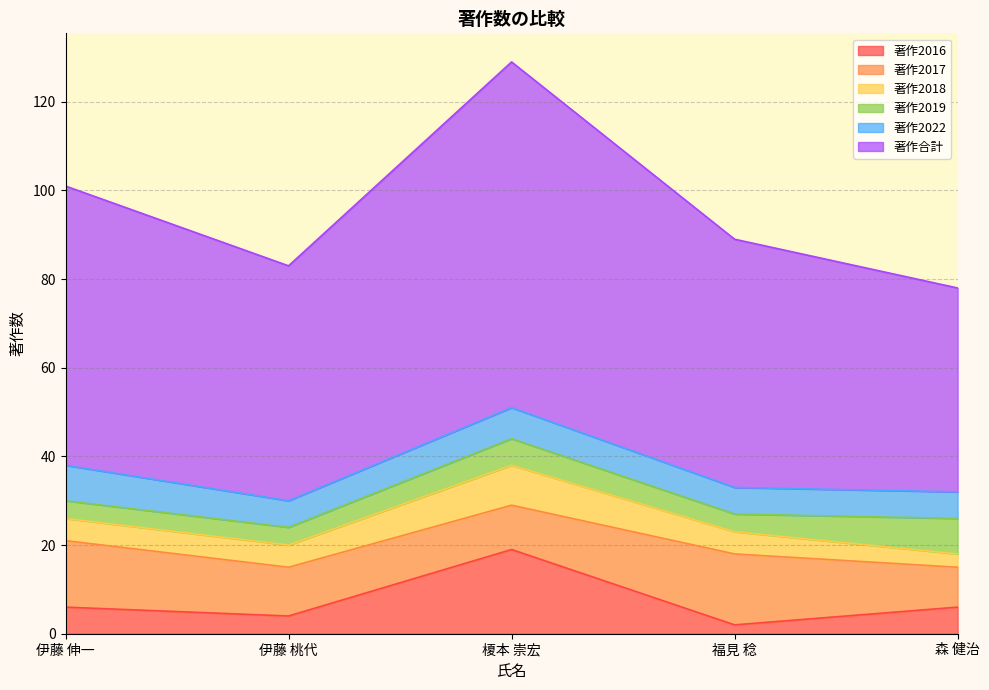

Between 伊藤 伸一 and 森 健治, which series saw the biggest shift?

著作合計